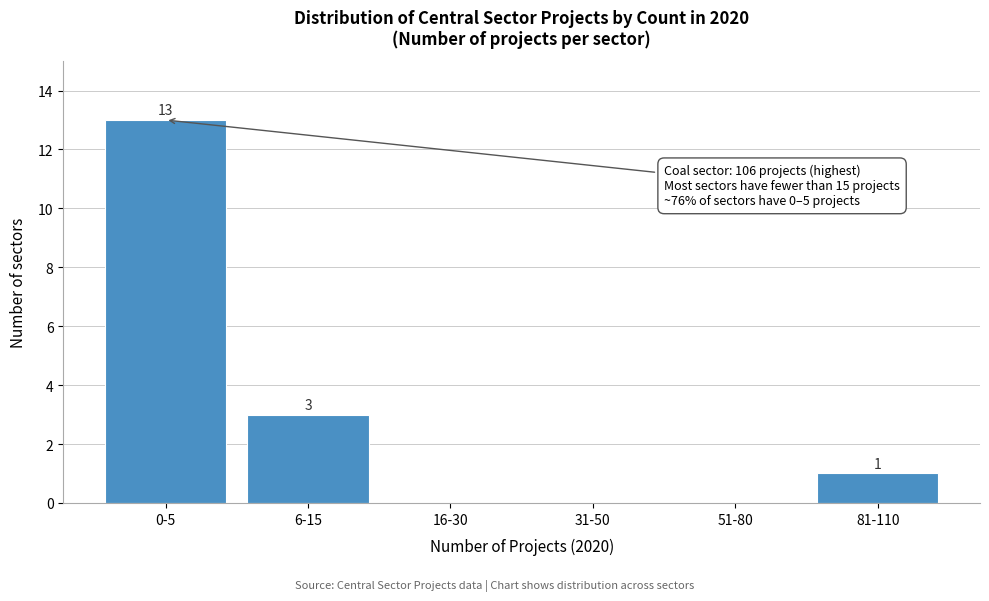

Reading right to left, what are all the values shown in this chart?

81-110=1	51-80=0	31-50=0	16-30=0	6-15=3	0-5=13